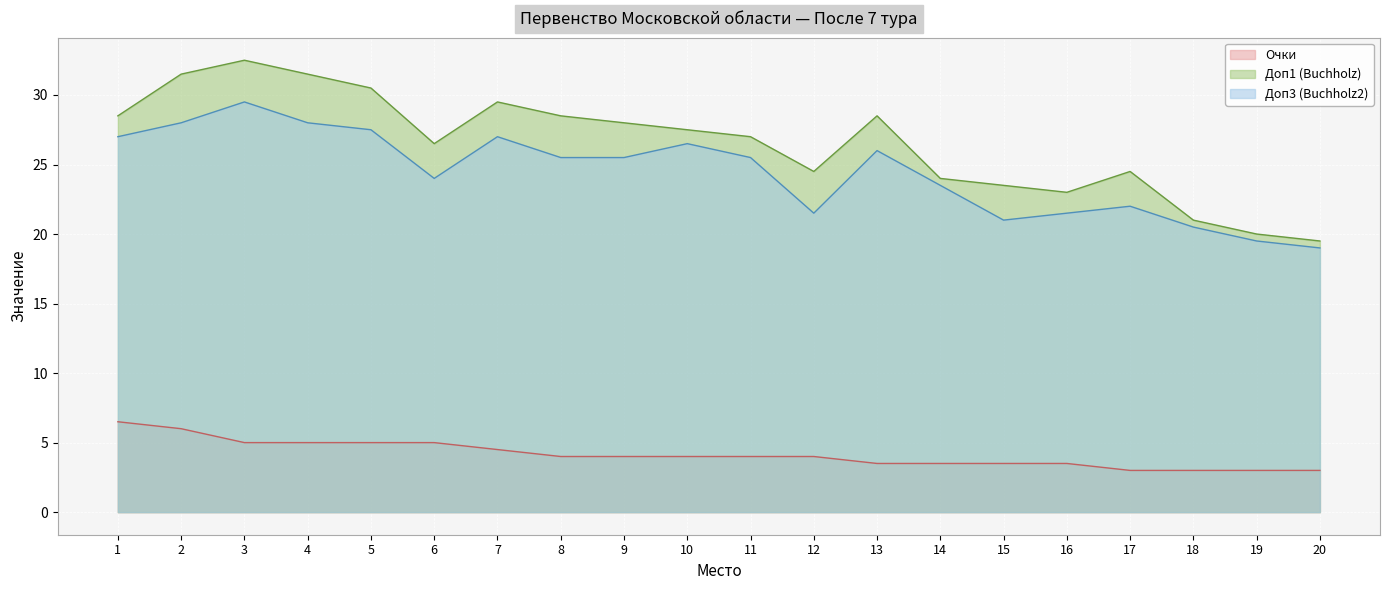

Rank the categories by Доп1 (Buchholz) value from highest to lowest.

3, 2, 4, 5, 7, 1, 8, 13, 9, 10, 11, 6, 12, 17, 14, 15, 16, 18, 19, 20